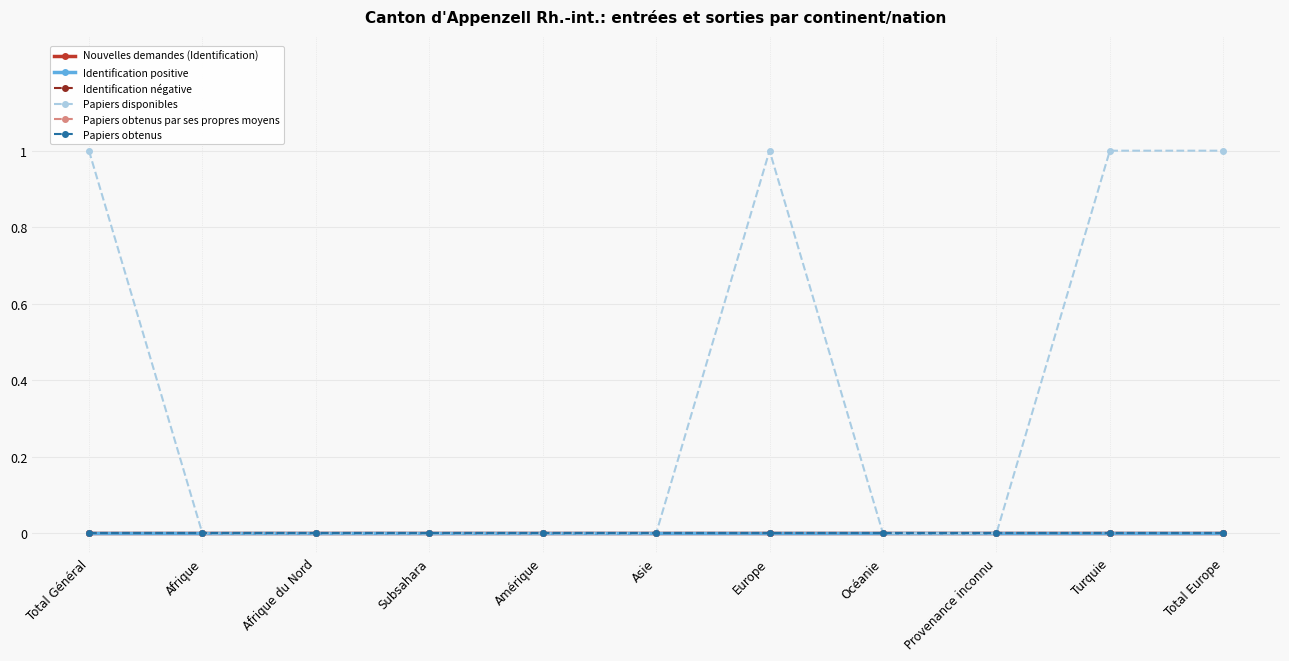

True or false: Nouvelles demandes (Identification) and Papiers disponibles cross at least once.

False